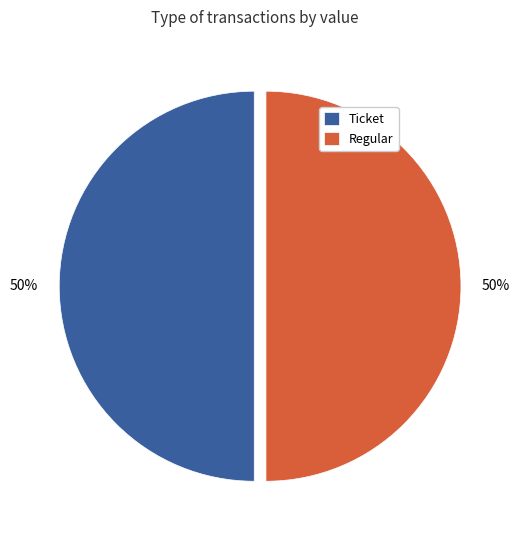

Combined, do Regular and Ticket account for over 50%?

Yes